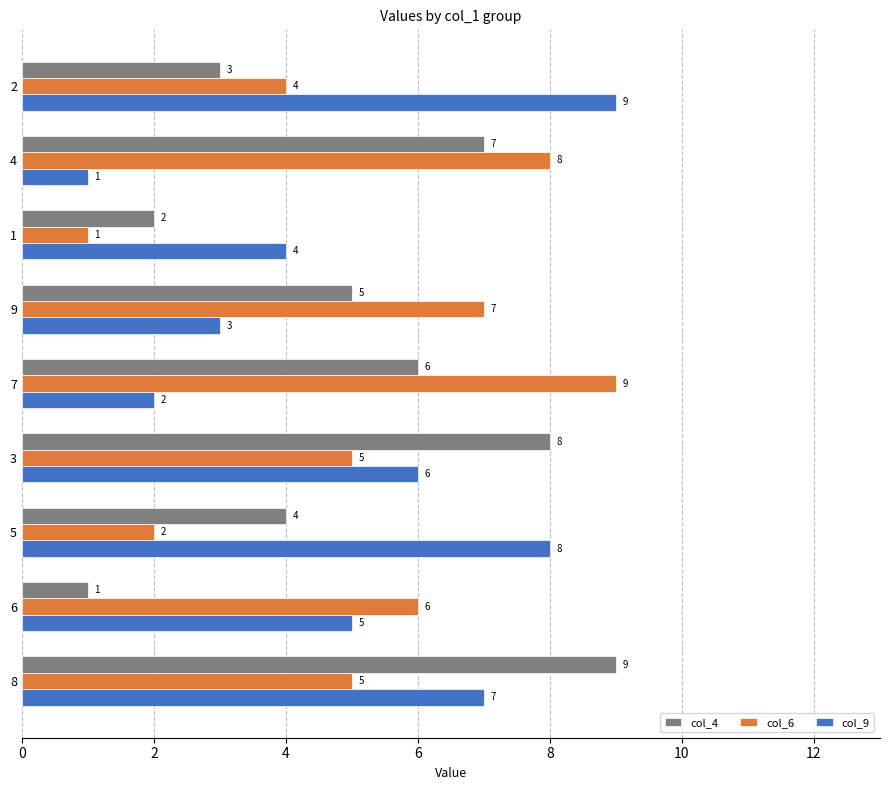

Between 2 and 8, which series saw the biggest shift?

col_4